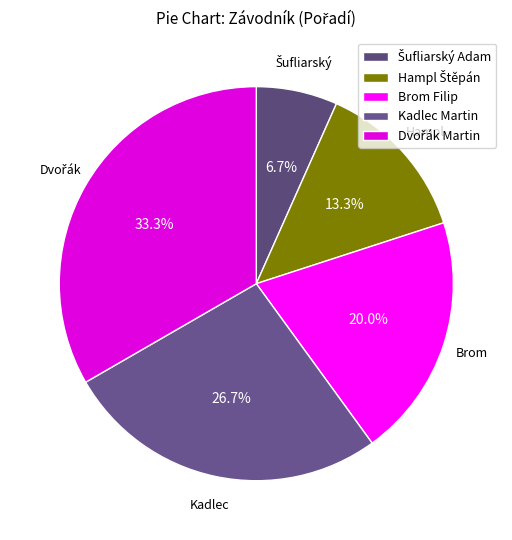

To the nearest percent, what portion does Šufliarský Adam represent?

7%